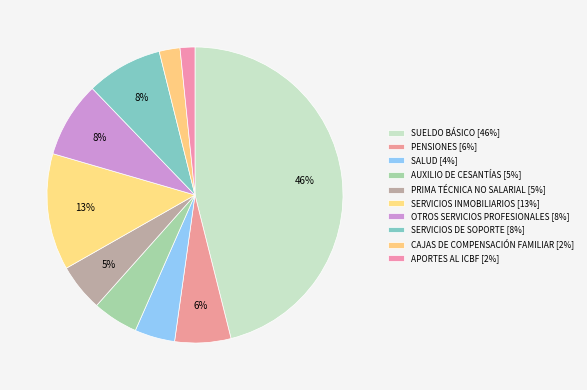

Between SUELDO BÁSICO and SALUD, which is larger?

SUELDO BÁSICO